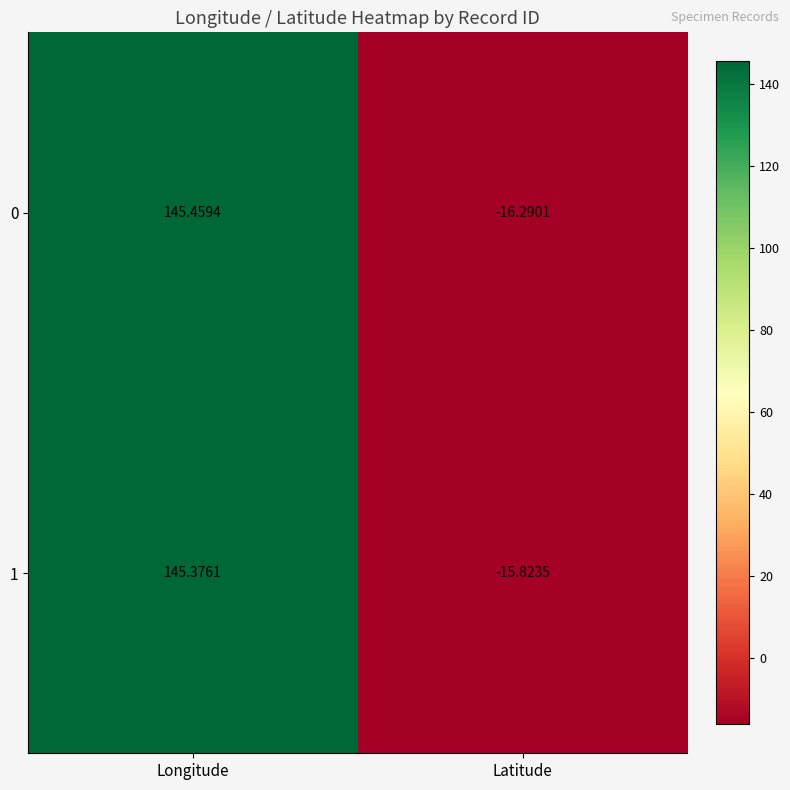

Which series has the largest total across all categories?

1